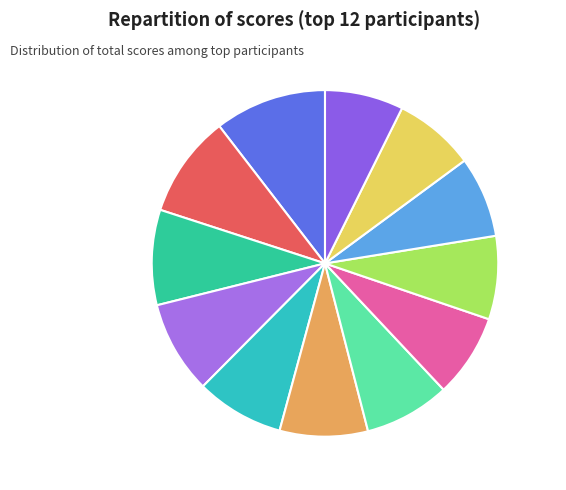

What percentage do Р-11-96 and Р-11-89 together represent?

17.6%